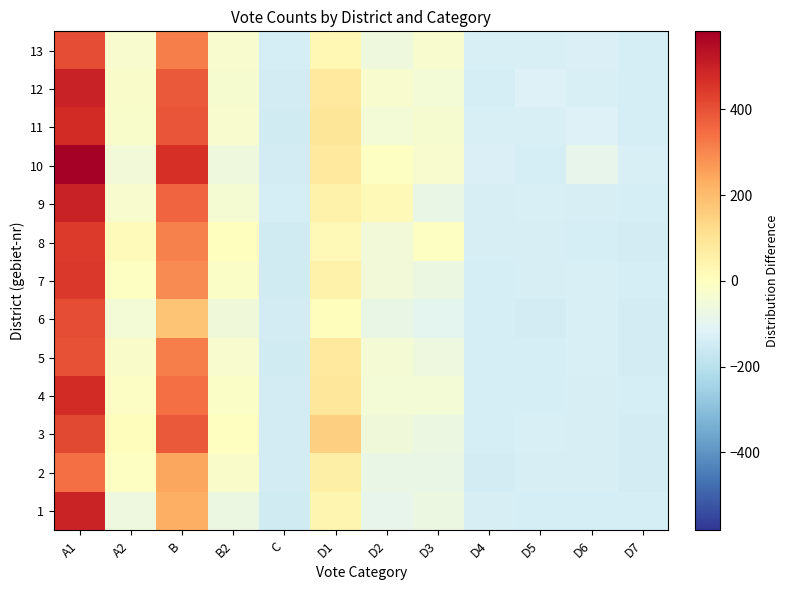

At how many categories does at least one series exceed 72?

3